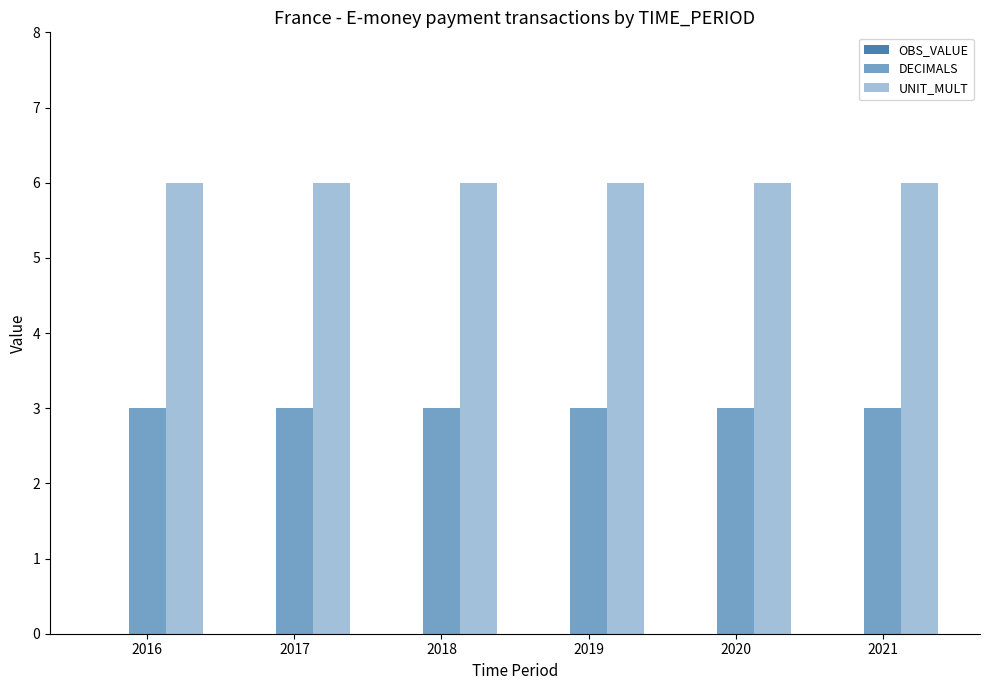

Are the bars grouped side by side (vs. stacked)?

Yes